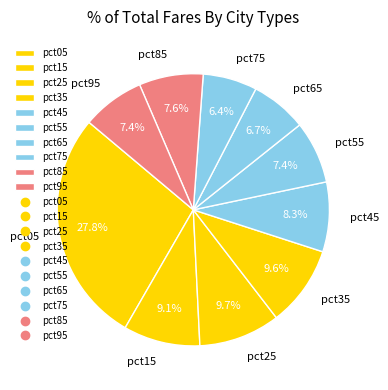

True or false: pct15 accounts for 1% of the total.

False